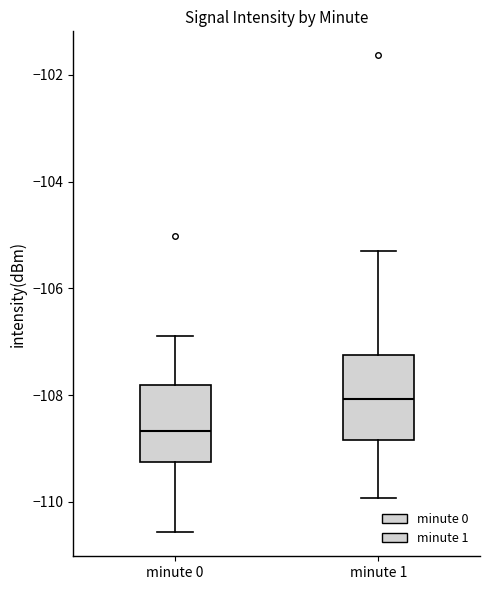

Reading left to right, transcribe this box plot: for each box, give where its median line is, the range the box spans, and where its two whiskers end, as read against the y-axis. The values are not printed on the chart, so give them approximately, as read against the axis.

minute 0: median -108.6, box -109.2 to -107.8, whiskers -110.6 to -106.8
minute 1: median -108.0, box -108.8 to -107.2, whiskers -110.0 to -105.4